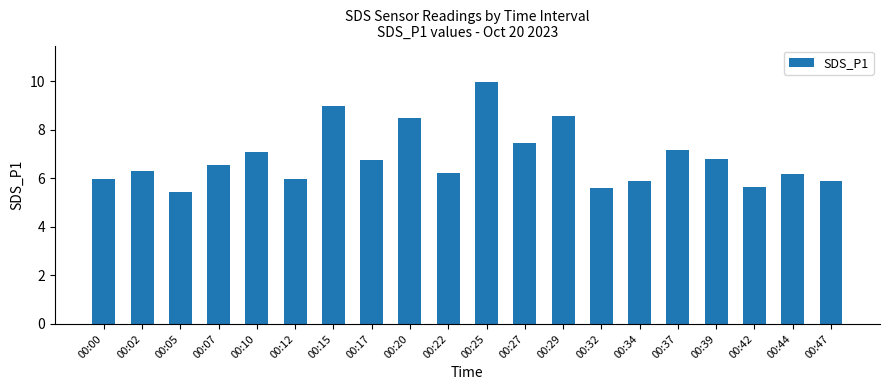

What is the smallest value displayed?

5.5